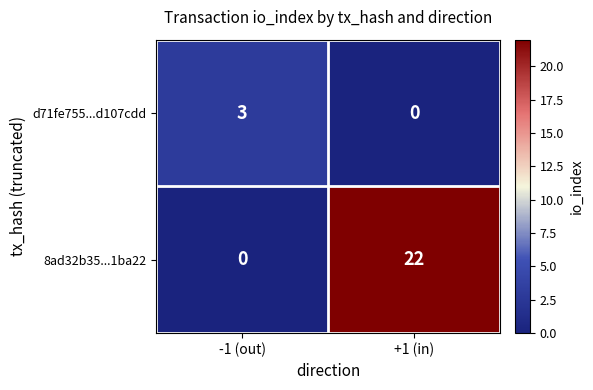

What is the sum of the 8ad32b35...1ba22 values at +1 (in) and -1 (out)?

22